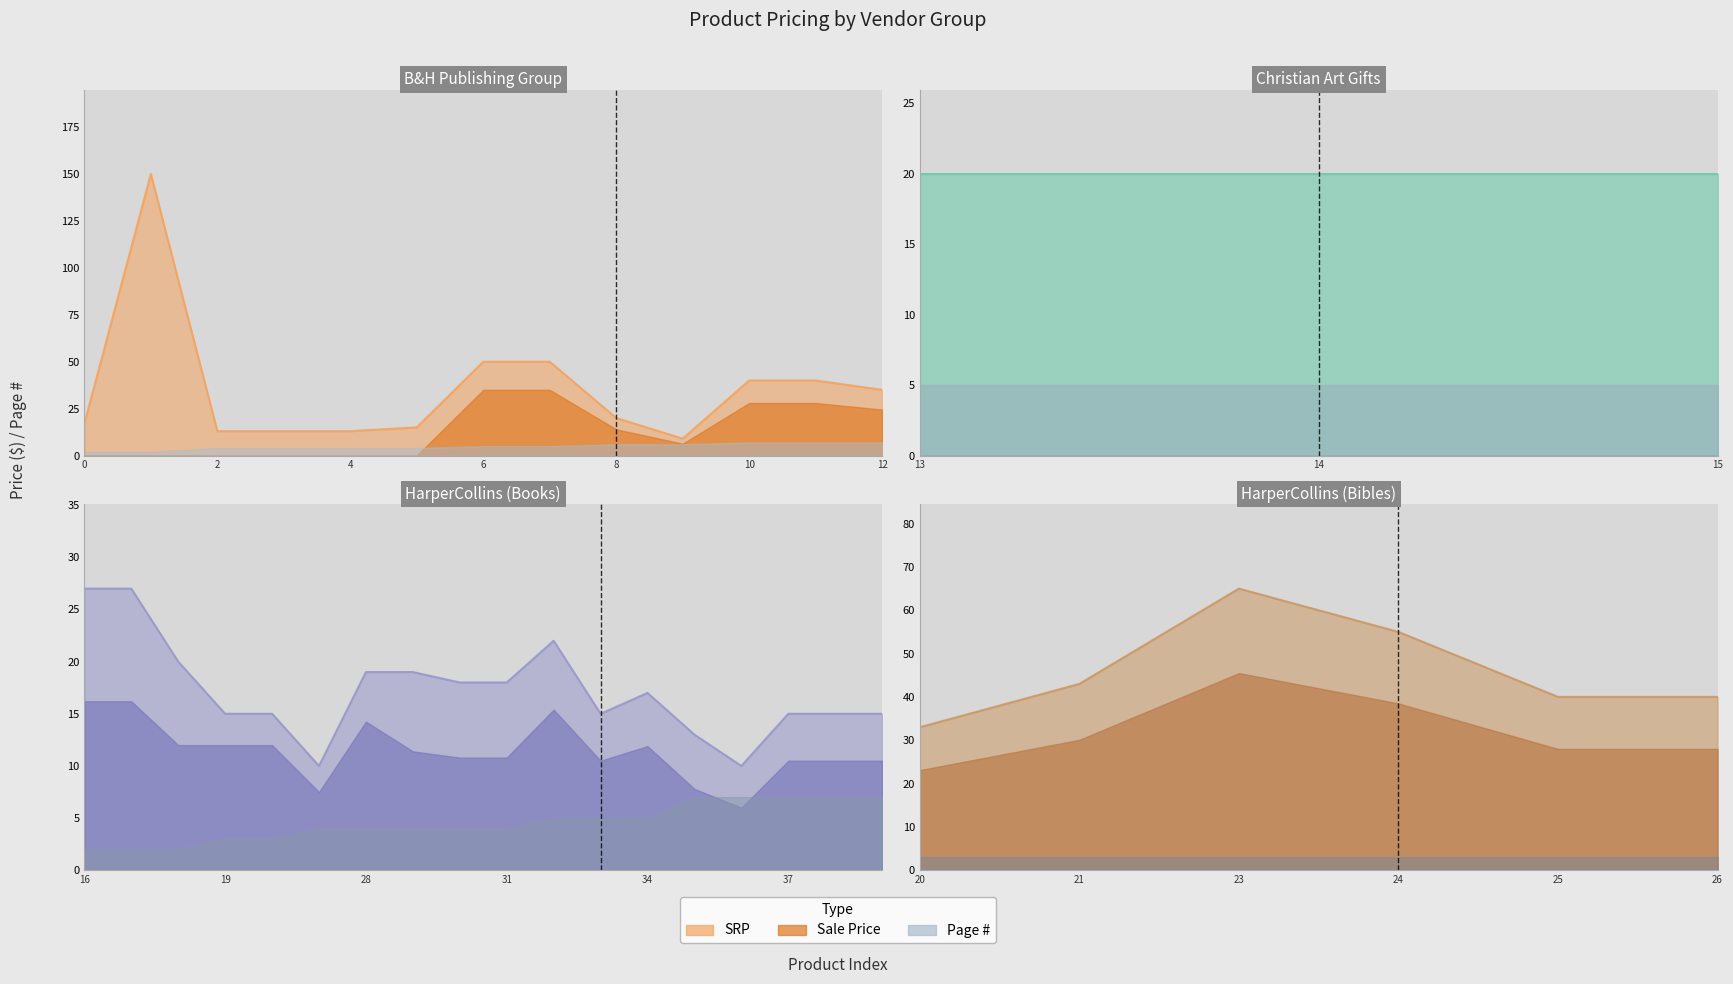

True or false: SRP has a value of 34.2 at .

False